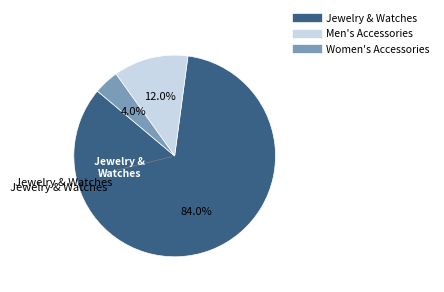

Is there a majority slice in this chart?

Yes